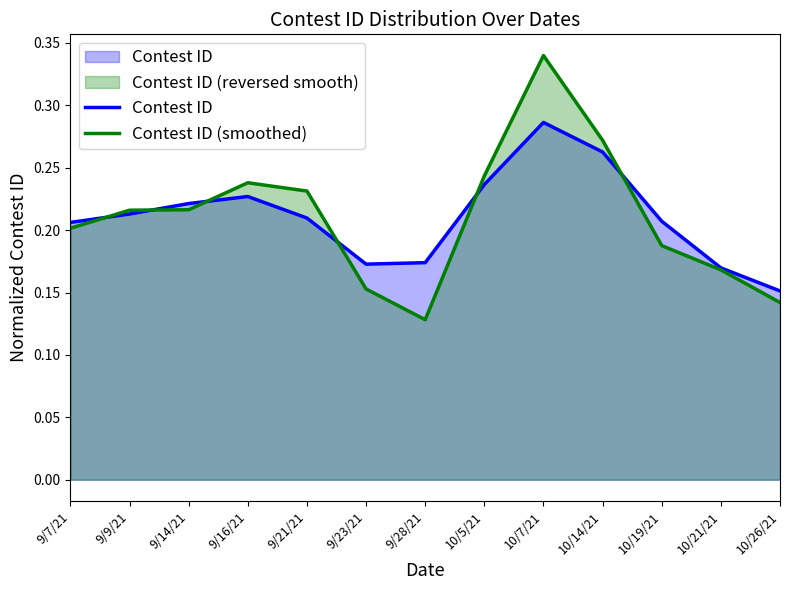

The value of Contest ID (smoothed) at 9/9/21 is 0.2. True or false?

True